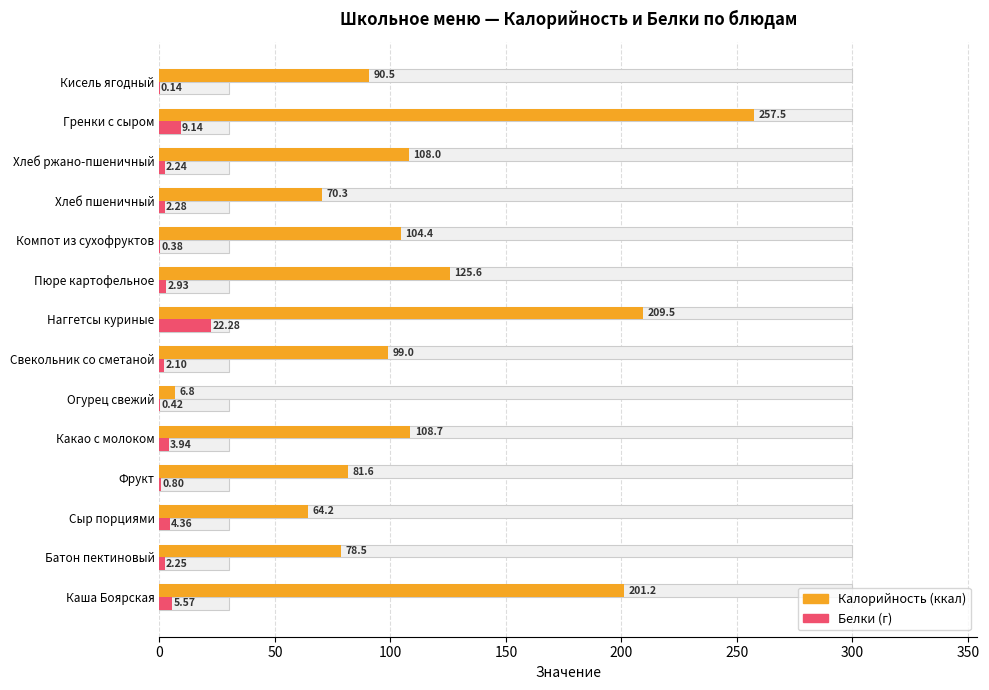

Reading left to right, transcribe all the data shown in this chart.

Калорийность: 201.2	78.5	64.2	81.6	108.7	6.8	99.0	209.5	125.6	104.4	70.3	108.0	257.5	90.5
Белки: 5.6	2.2	4.4	0.8	3.9	0.4	2.1	22.3	2.9	0.4	2.3	2.2	9.1	0.1